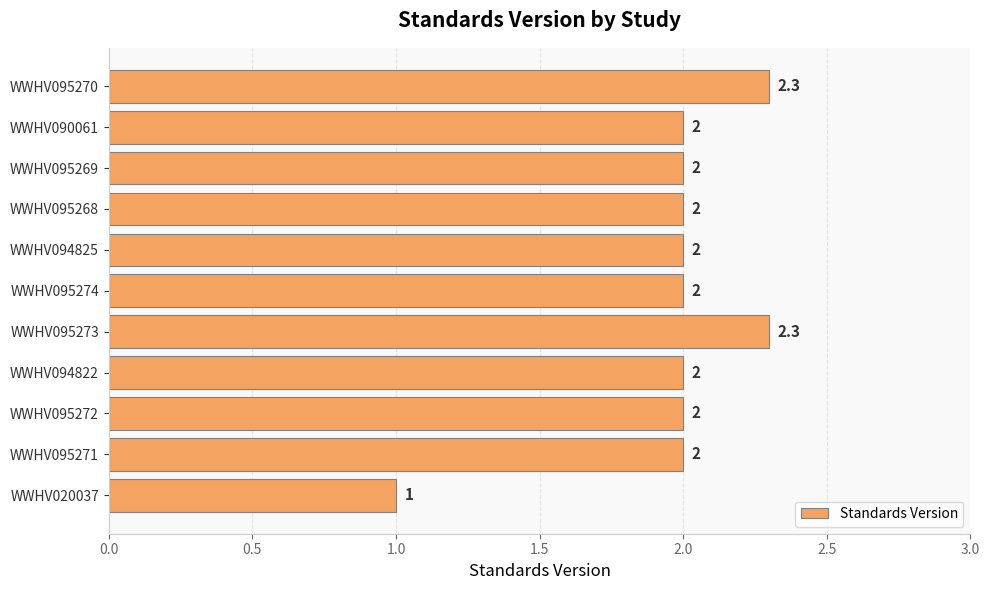

Reading bottom to top, transcribe all the data shown in this chart.

1.0	2.0	2.0	2.0	2.3	2.0	2.0	2.0	2.0	2.0	2.3